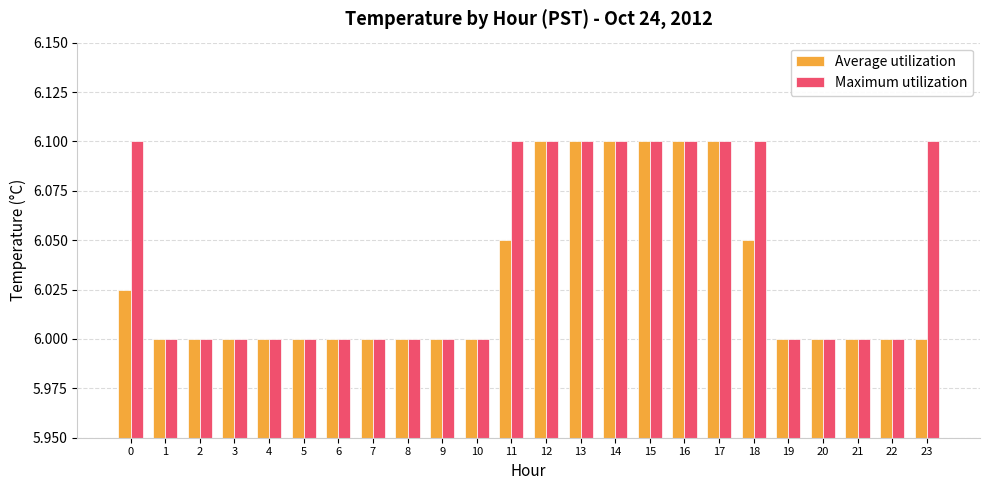

What is the difference between the maximum and minimum values in the Maximum utilization series?

0.1